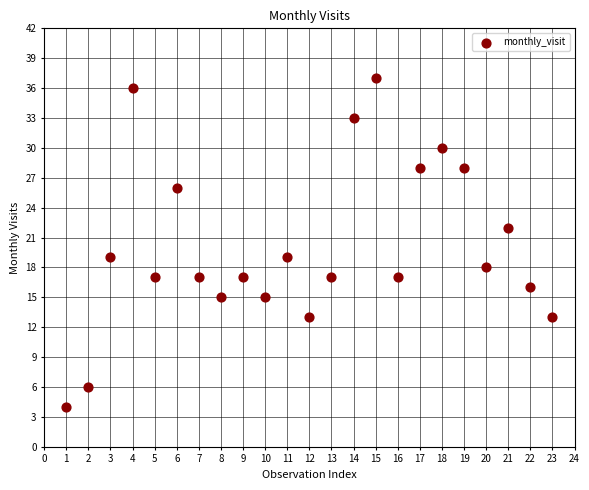

What is the range of X values (max minus min)?

22